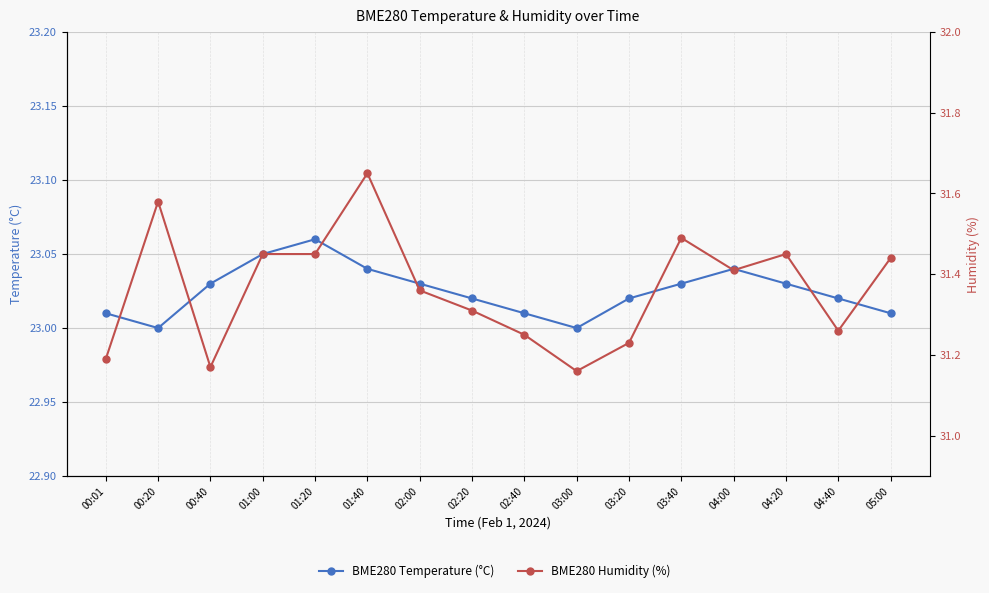

Which series has the largest total across all categories?

BME280 Humidity (%)